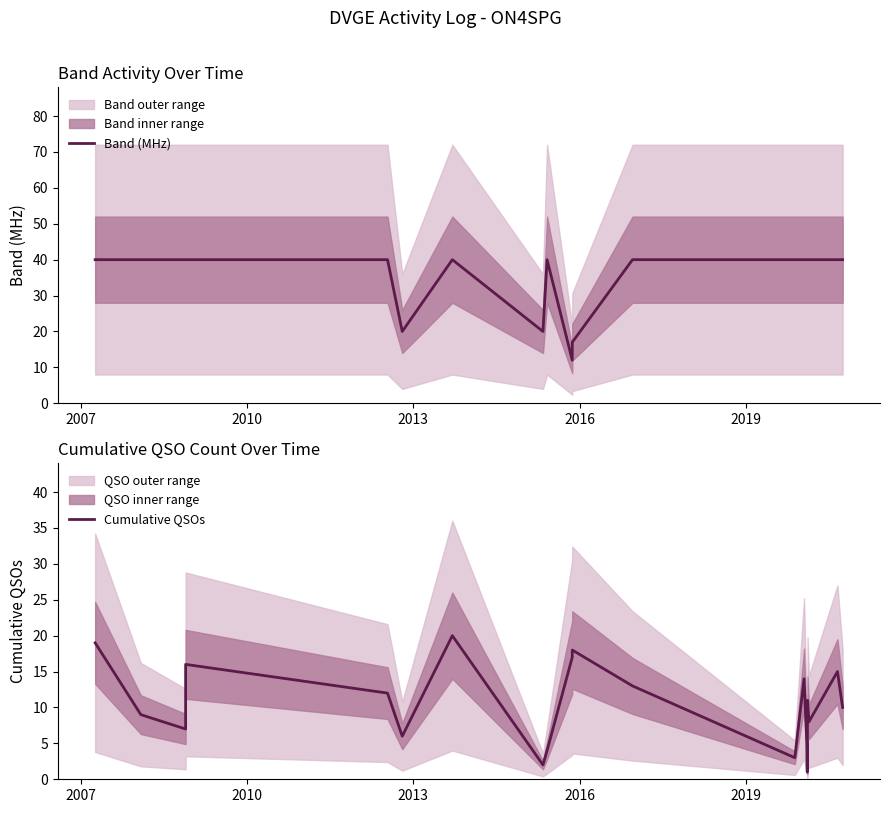

List the series in order of their peak value, highest first.

Band (MHz), Cumulative QSOs